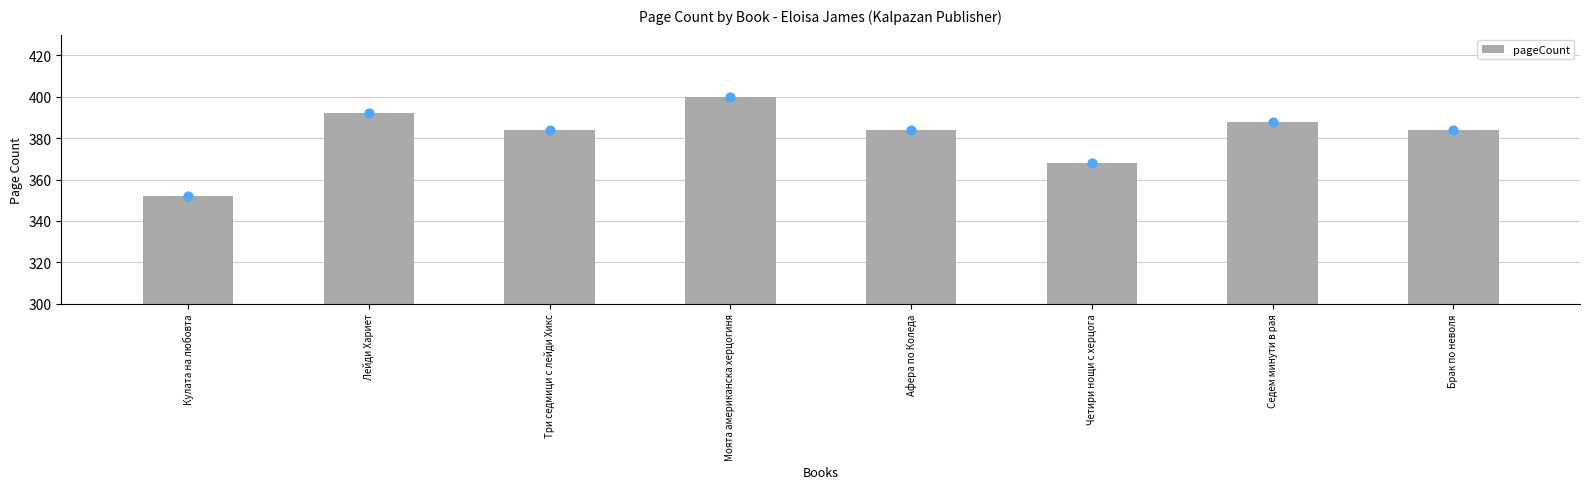

Approximately how many times larger is the value at Брак по неволя compared to Три седмици с лейди Хикс?

1.0